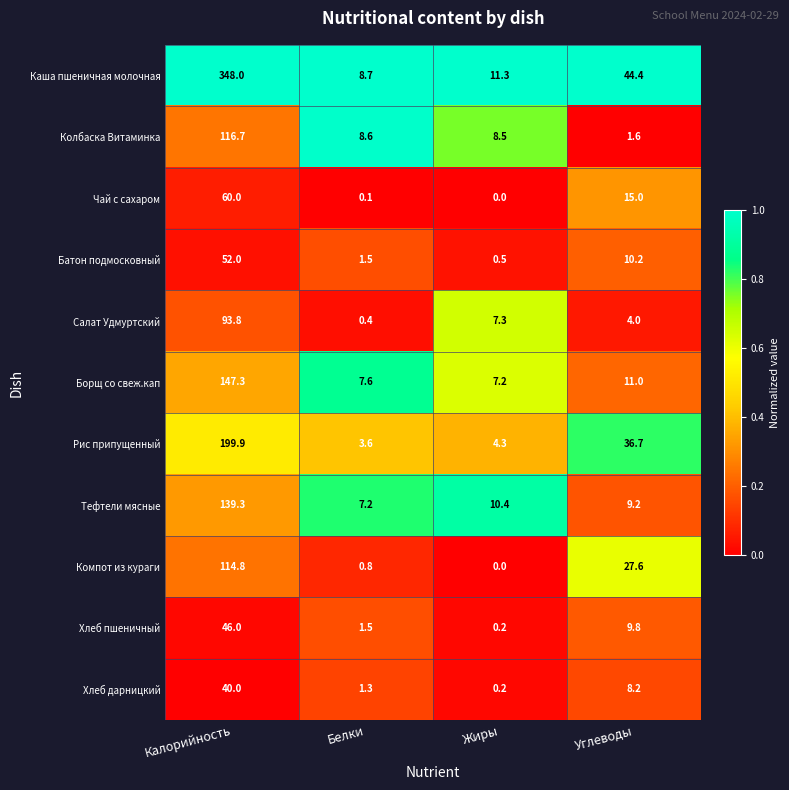

At Углеводы, list the series in order from largest to smallest.

Каша пшеничная молочная, Рис припущенный, Компот из кураги, Чай с сахаром, Борщ со свеж.кап, Батон подмосковный, Хлеб пшеничный, Тефтели мясные, Хлеб дарницкий, Салат Удмуртский, Колбаска Витаминка